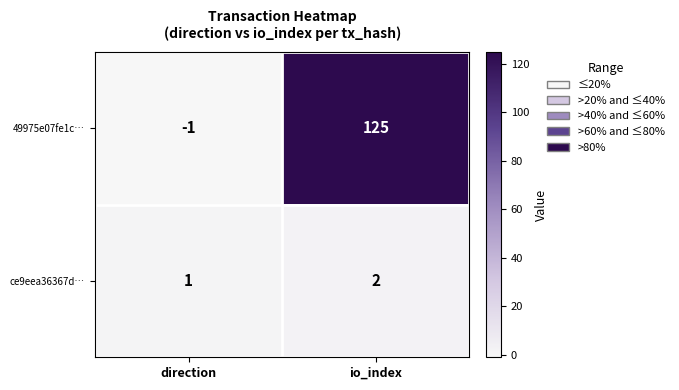

Which series changed the most between direction and io_index?

49975e07fe1c…